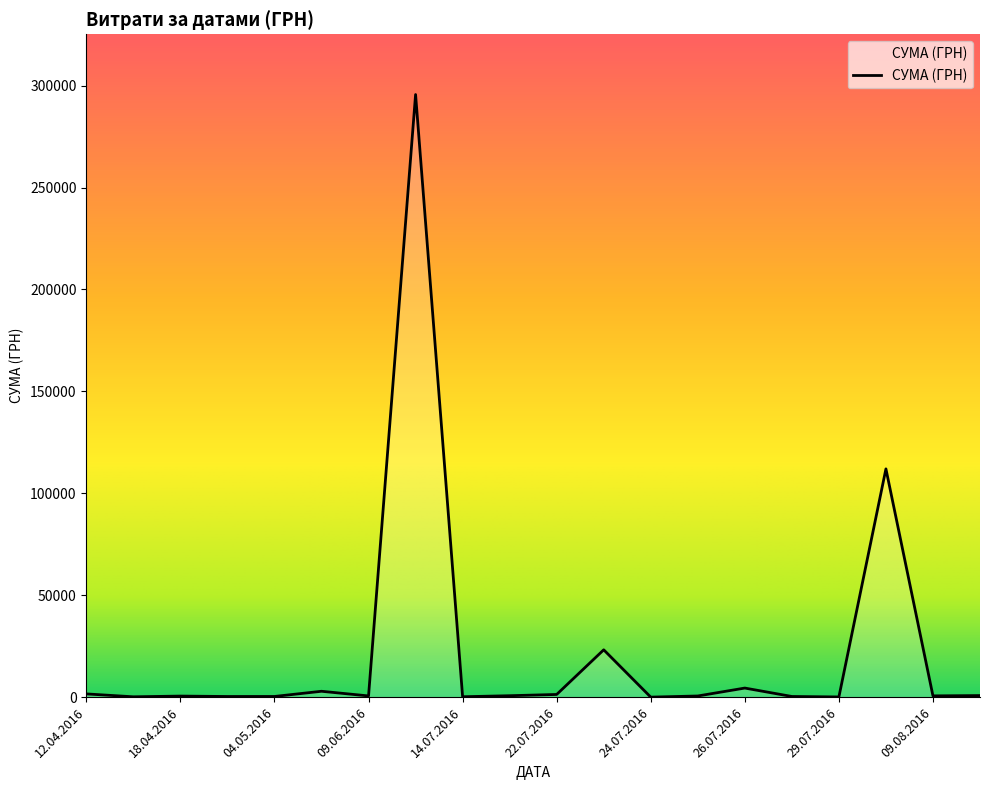

What is the maximum value shown in the chart?

295638.6